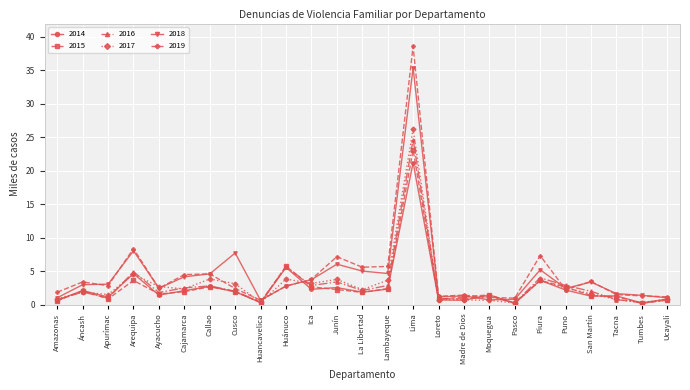

What is the label of the 6th point from the right?

Piura